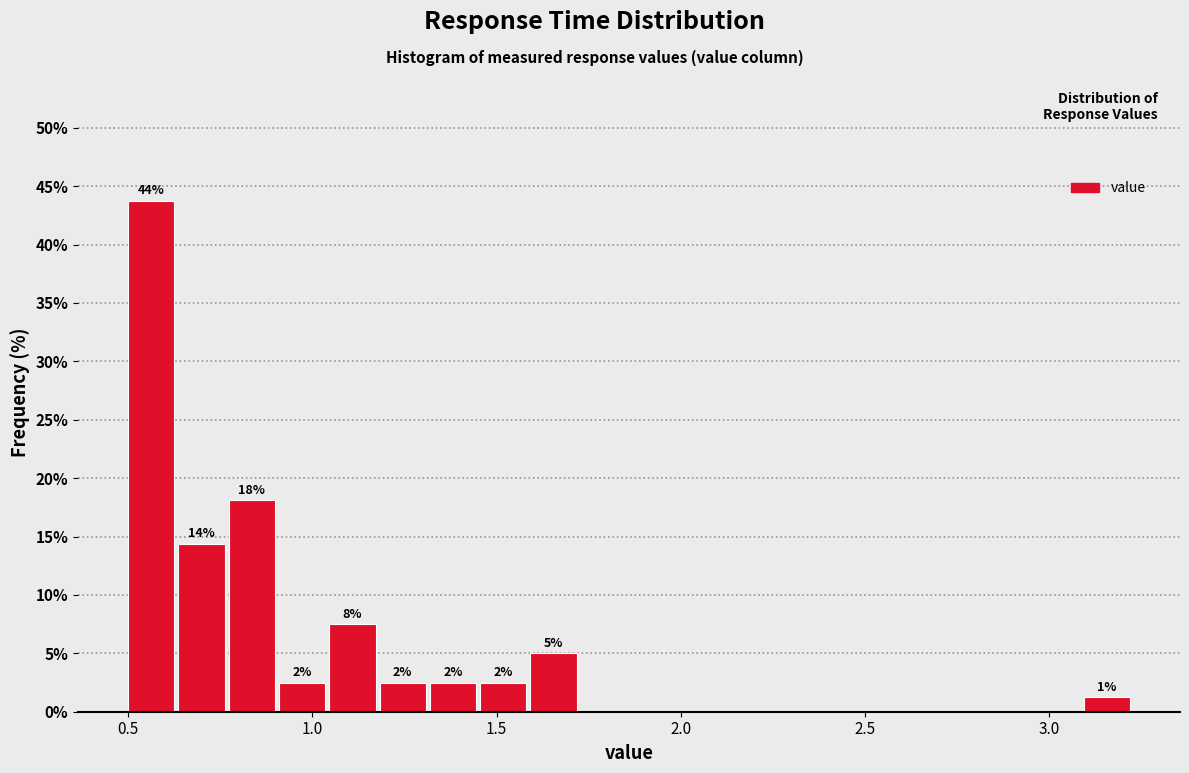

Read against the x-axis, roughly where is the centre of the tallest bar?

0.55